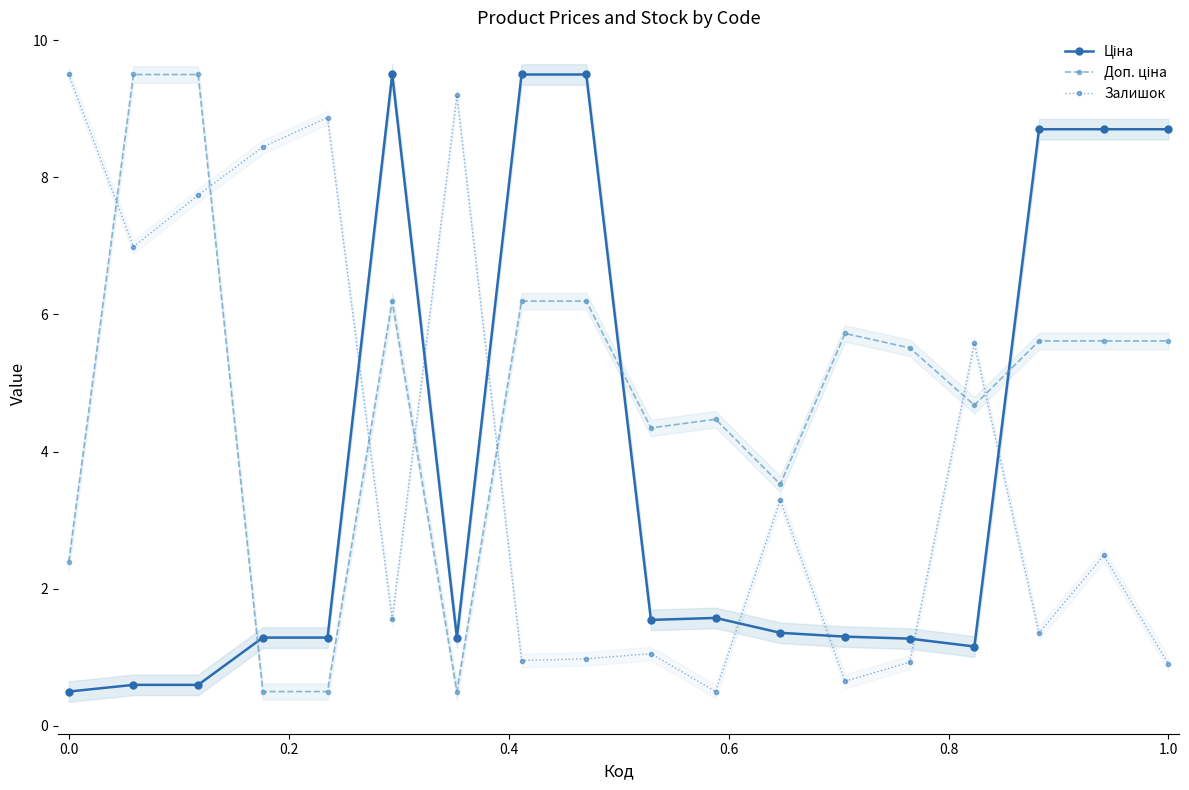

After their last crossing, which series has the higher values: Доп. ціна or Залишок?

Доп. ціна